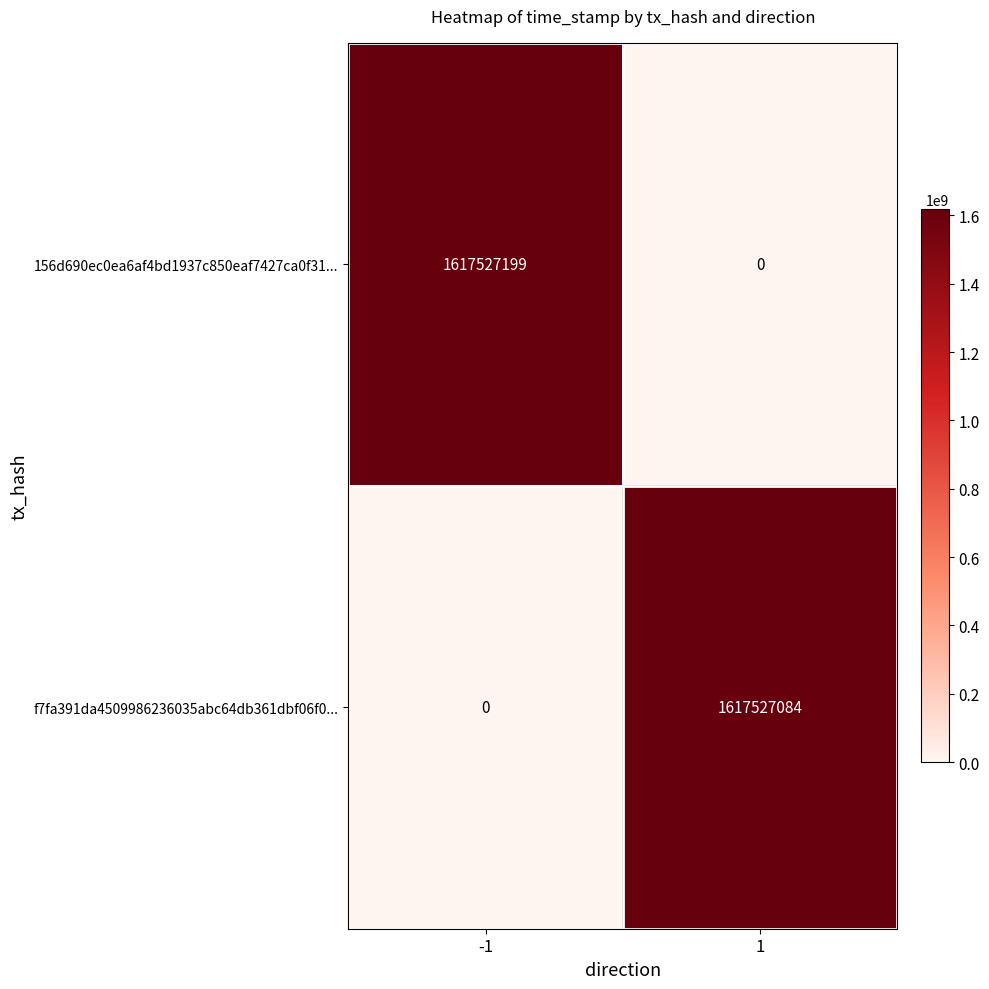

What is the sum of the 156d690ec0ea6af4bd1937c850eaf7427ca0f31... values at -1 and 1?

1617527199